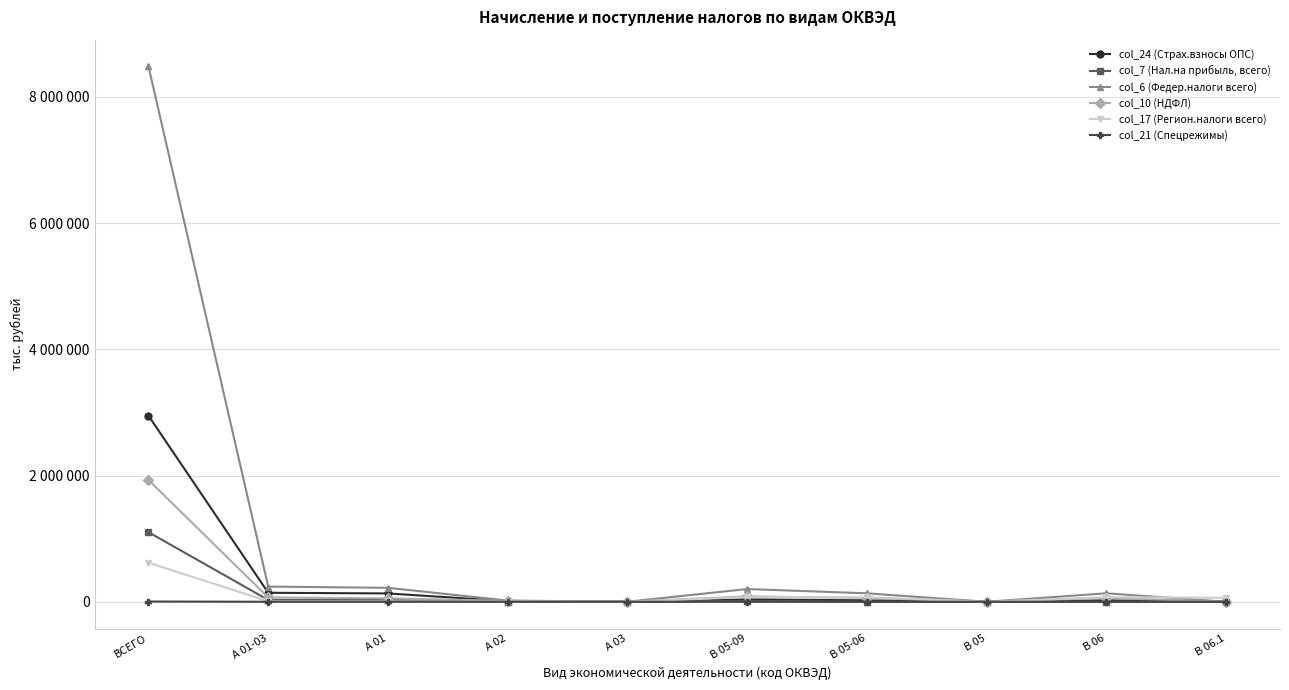

True or false: col_6 (Федер.налоги всего) and col_7 (Нал.на прибыль, всего) cross at least once.

False